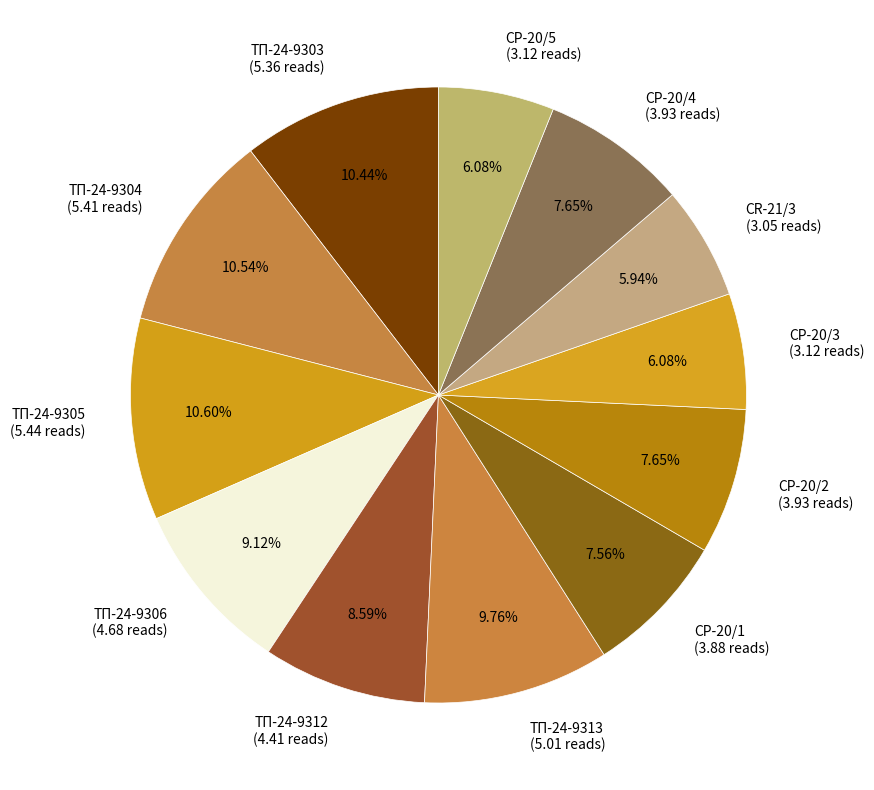

How many slices are in this pie chart?

12